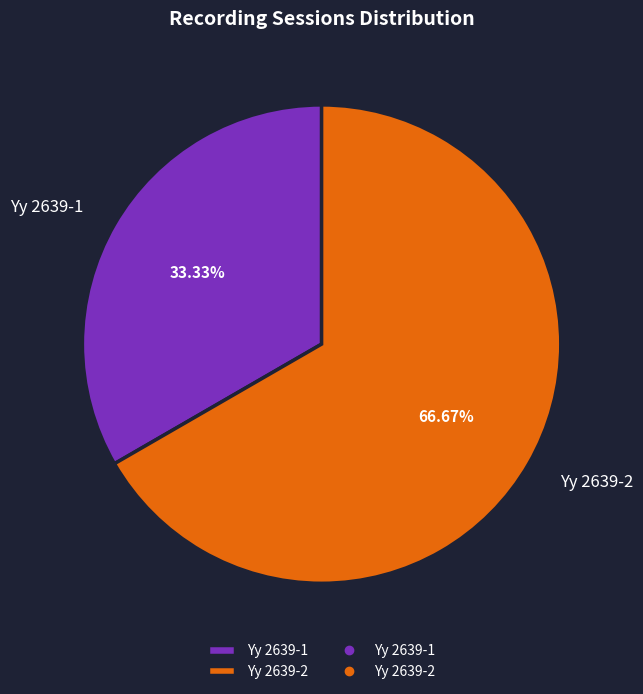

To the nearest percent, what is the combined percentage of Yy 2639-2 and Yy 2639-1?

100%